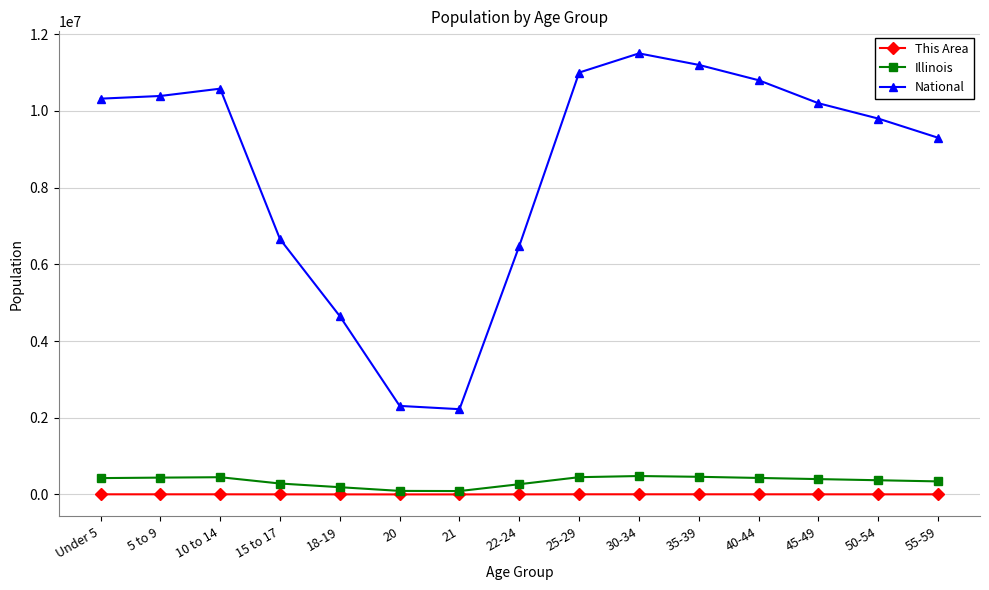

What is the maximum value for Illinois?

480000